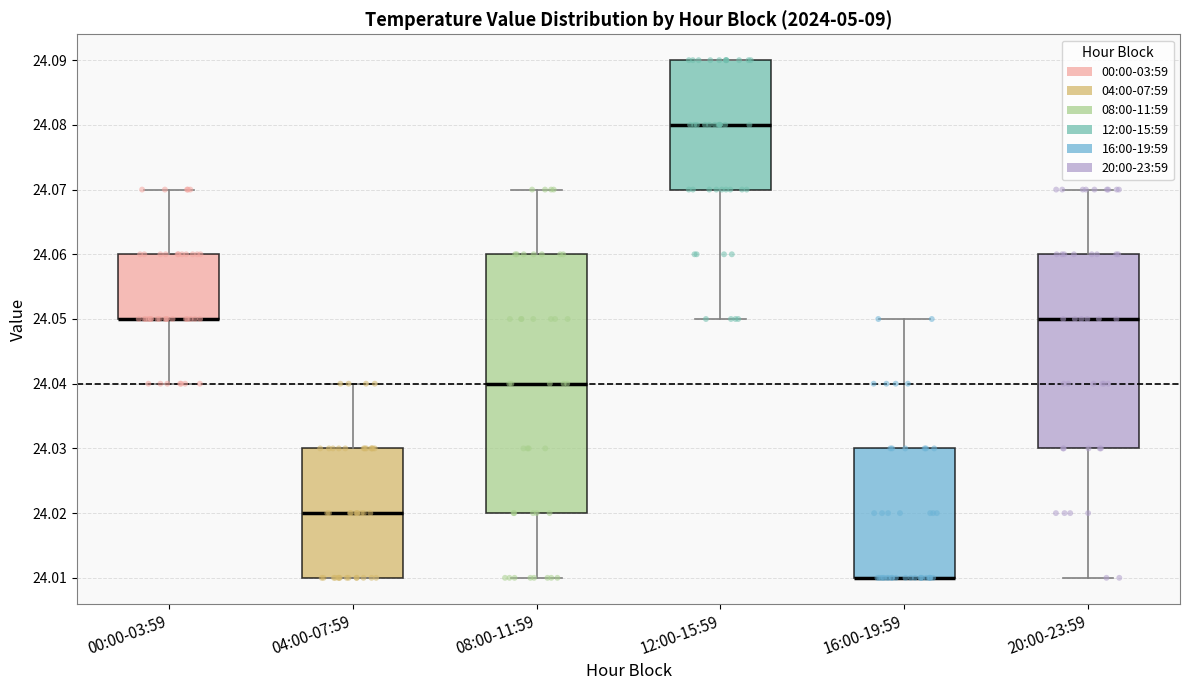

Reading left to right, transcribe this box plot: for each box, give where its median line is, the range the box spans, and where its two whiskers end, as read against the y-axis. The values are not printed on the chart, so give them approximately, as read against the axis.

00:00-03:59: median 24.05 (drawn on the box's lower edge), box 24.05 to 24.06, whiskers 24.04 to 24.07
04:00-07:59: median 24.02, box 24.01 to 24.03, whiskers 24.01 to 24.04
08:00-11:59: median 24.04, box 24.02 to 24.06, whiskers 24.01 to 24.07
12:00-15:59: median 24.08, box 24.07 to 24.09, whiskers 24.05 to 24.09
16:00-19:59: median 24.01 (drawn on the box's lower edge), box 24.01 to 24.03, whiskers 24.01 to 24.05
20:00-23:59: median 24.05, box 24.03 to 24.06, whiskers 24.01 to 24.07